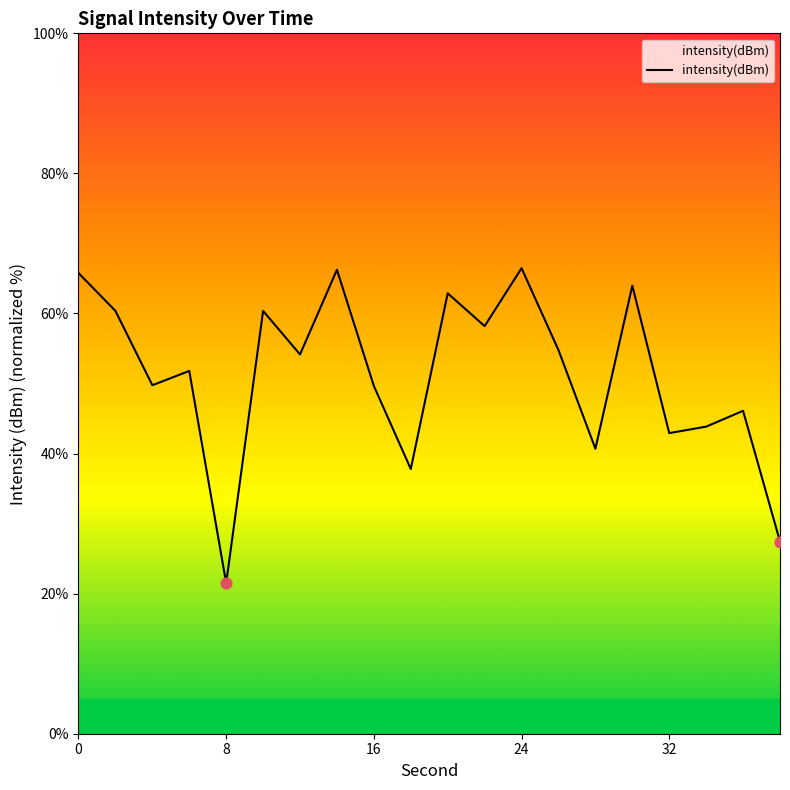

What is the greatest value displayed?

66.5